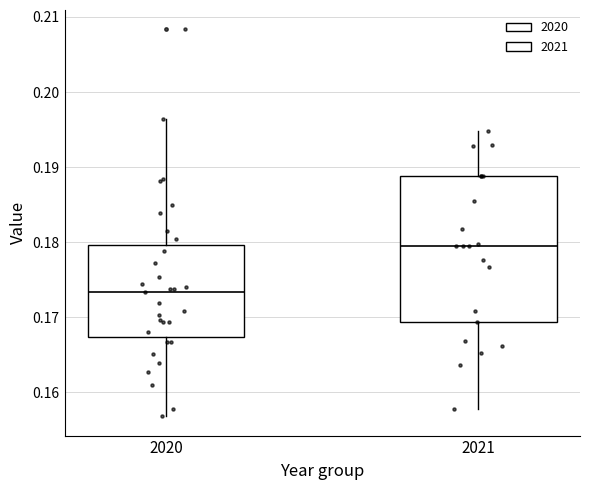

Reading left to right, read every box against the y-axis: the position of its median line, the range the box covers, and the ends of its whiskers. The values are not printed on the chart, so give them approximately, as read against the axis.

2020: median 0.173, box 0.167 to 0.180, whiskers 0.157 to 0.196
2021: median 0.179, box 0.169 to 0.189, whiskers 0.158 to 0.195